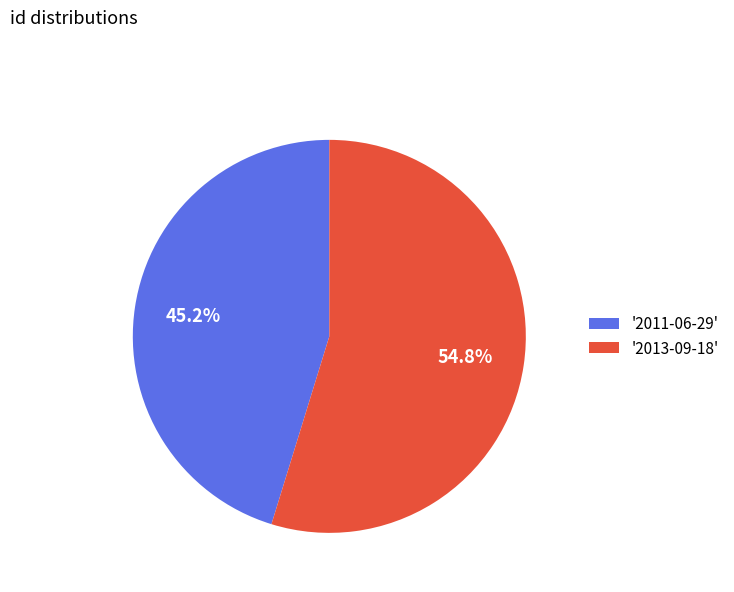

Rank the categories by value from lowest to highest.

'2011-06-29', '2013-09-18'